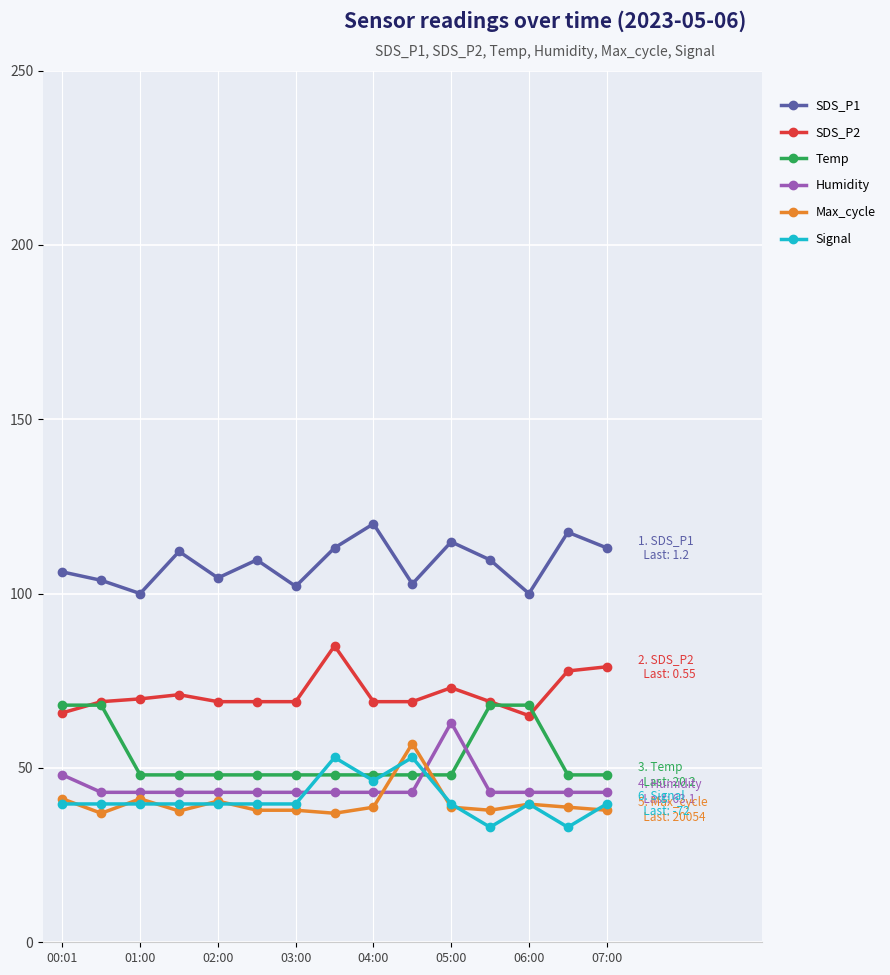

Which series has the largest total across all categories?

SDS_P1